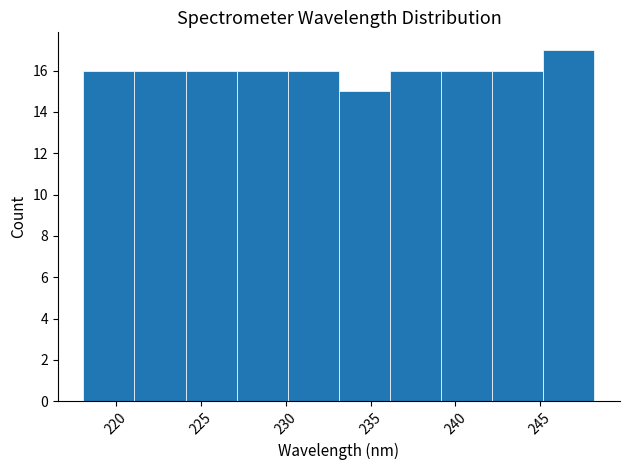

Reading left to right, list every bar in this chart as the range it spans on the x-axis followed by its height. Neither the bar edges nor the heights are printed on the chart, so give them approximately, as read against the axes.

218 to 221: 16
221 to 224: 16
224 to 227: 16
227 to 230: 16
230 to 233: 16
233 to 236: 15
236 to 239: 16
239 to 242: 16
242 to 245: 16
245 to 248: 17